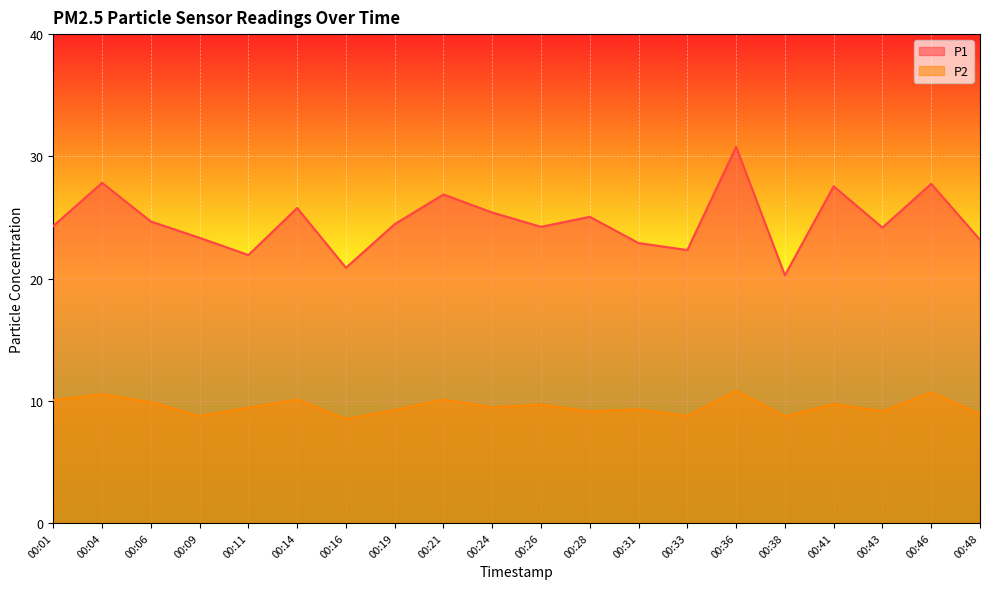

What value does the P2 series have at 00:38?

8.7